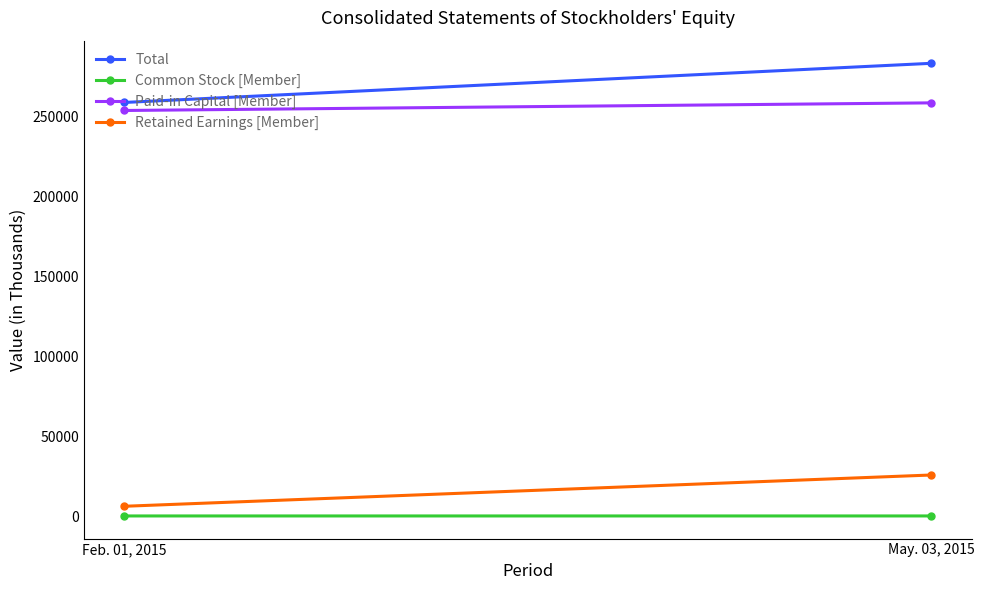

What are all the series names shown in the legend?

Total, Common Stock [Member], Paid-in Capital [Member], Retained Earnings [Member]